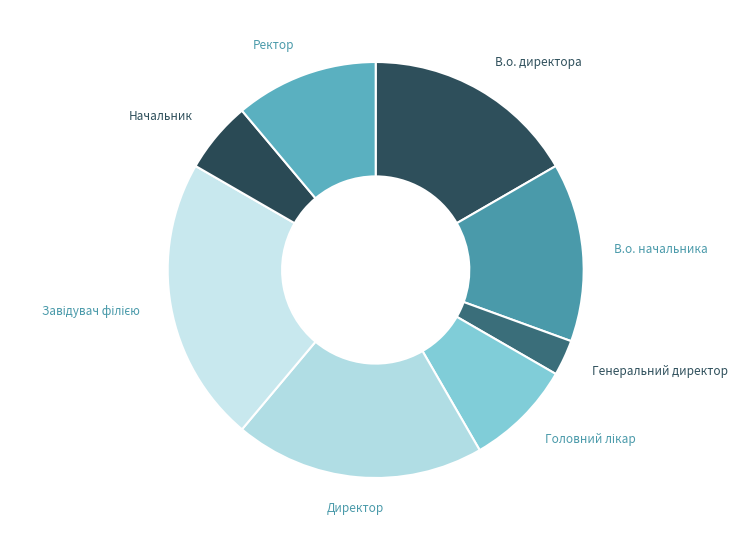

Between Генеральний директор and Ректор, which is larger?

Ректор